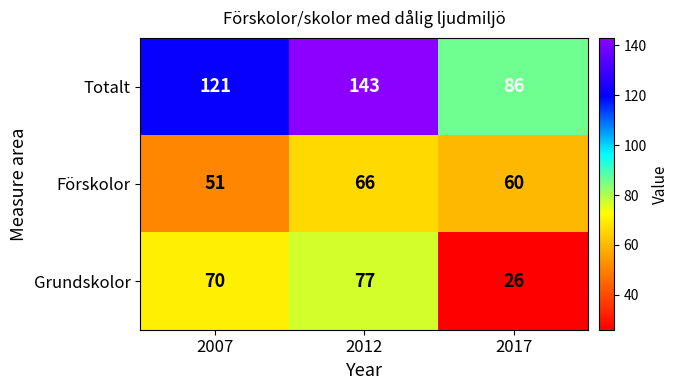

Rank the series at 2012 from lowest to highest value.

Förskolor, Grundskolor, Totalt